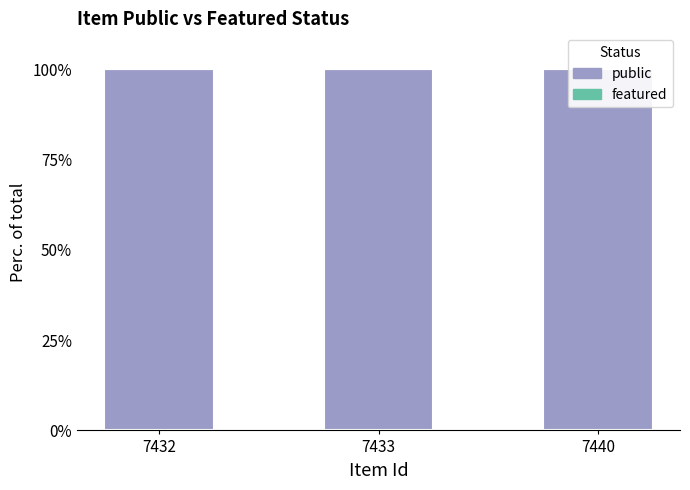

Where is public nearest to the value 100?

7432